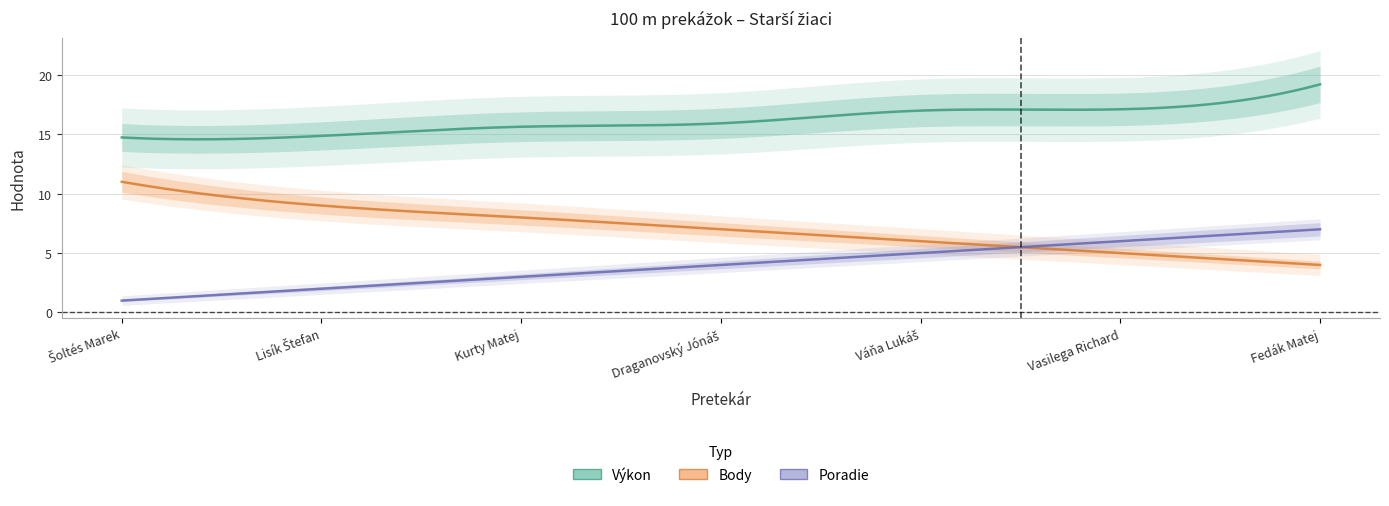

What is the sum of all Poradie values?

28.0